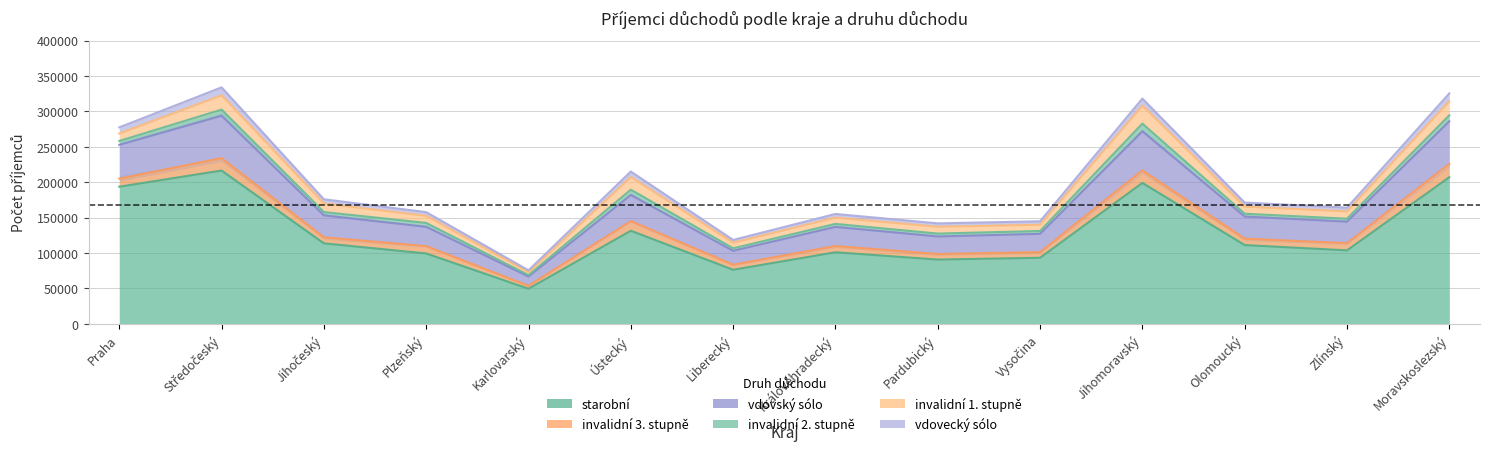

True or false: vdovecký sólo and vdovský sólo intersect in this chart.

False